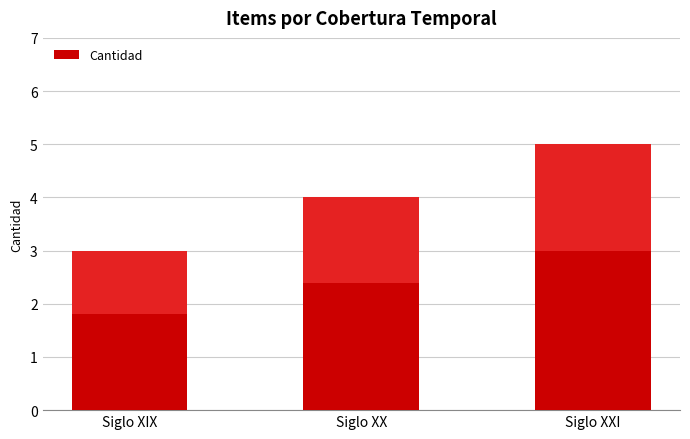

Rank the categories by value from lowest to highest.

Siglo XIX, Siglo XX, Siglo XXI